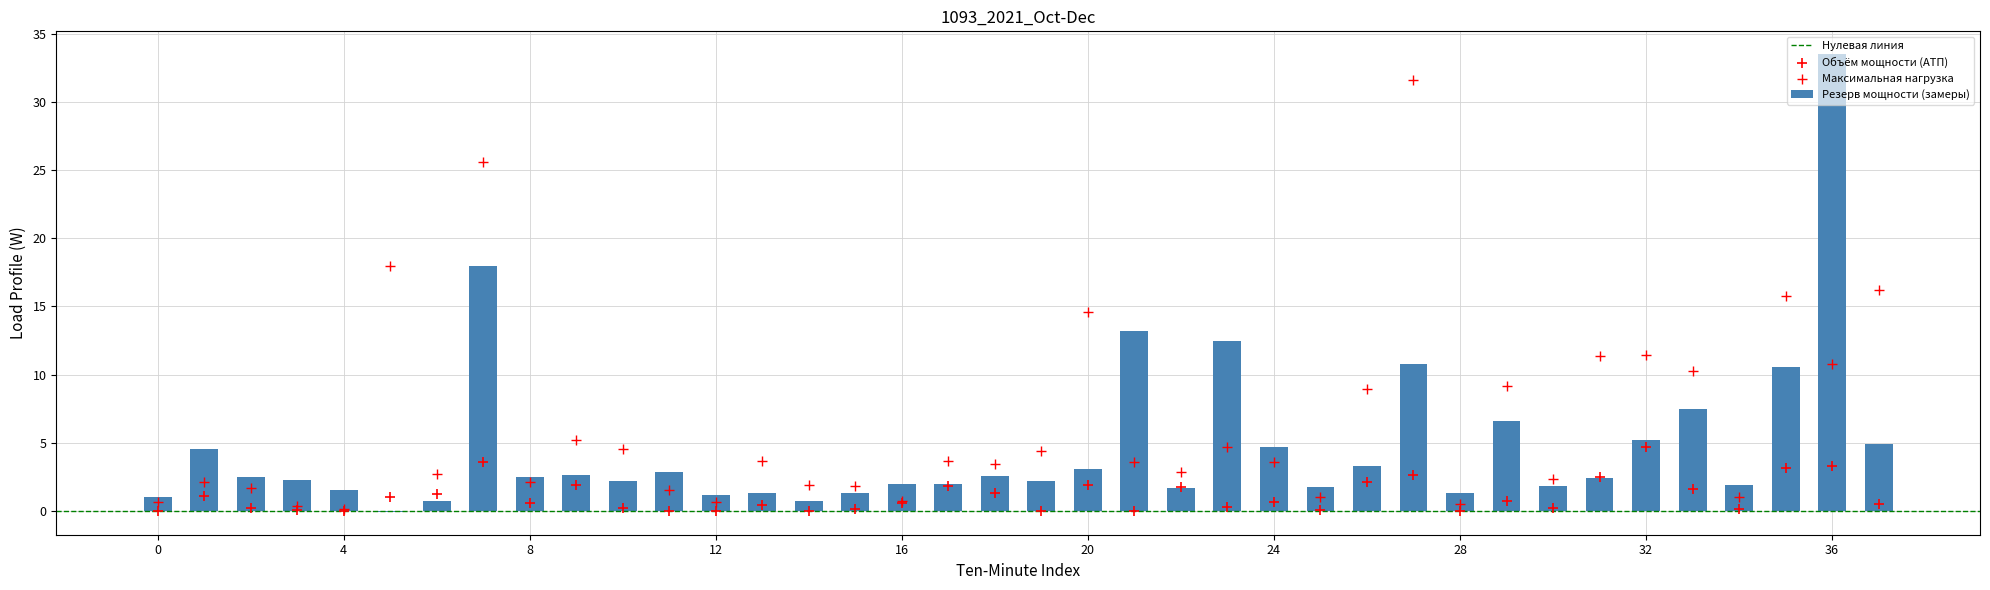

Which series has the largest total across all categories?

Максимальная нагрузка